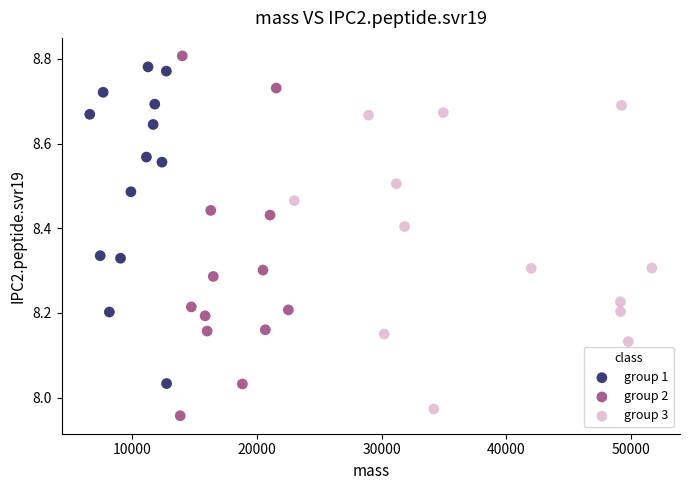

Which series has the widest spread of Y values?

group 2